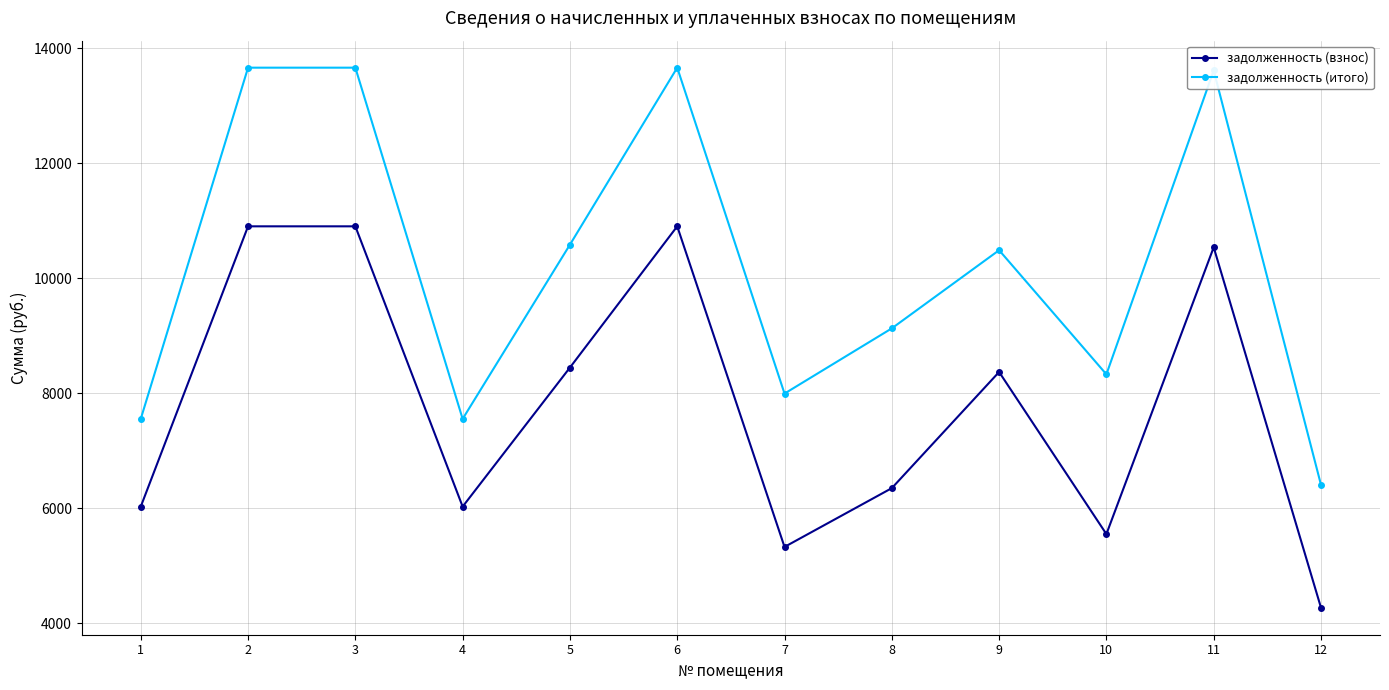

The задолженность (итого) series shows 2513.8 at 10. True or false?

False